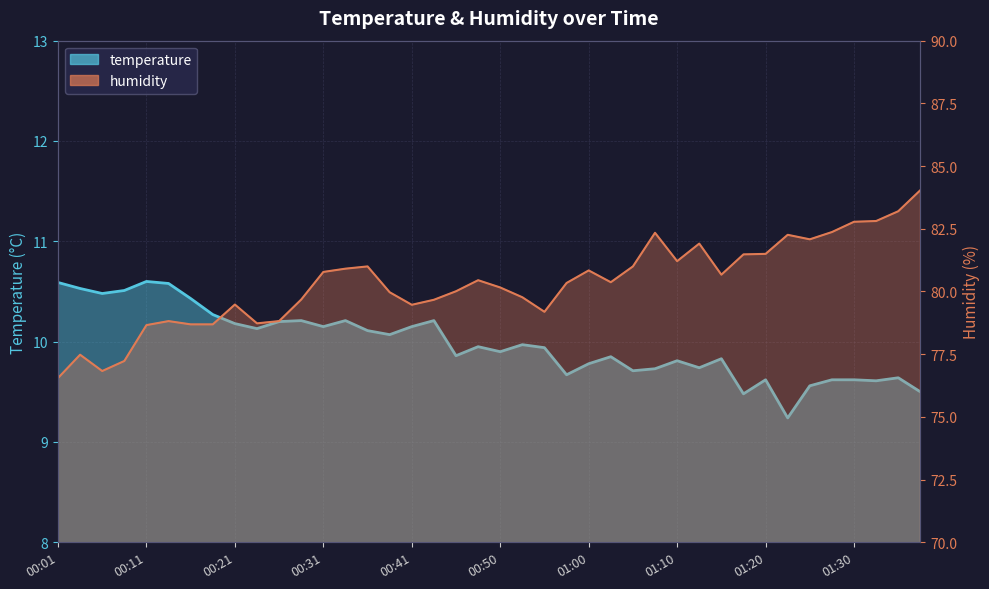

Which series has the largest range (max minus min)?

humidity